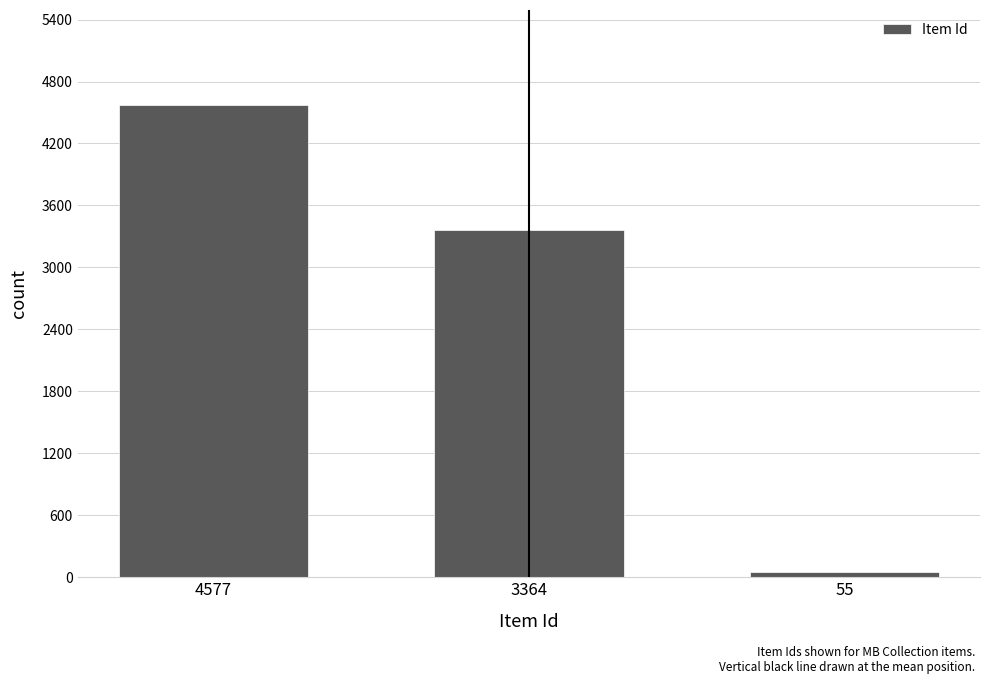

Reading left to right, what are all the values shown in this chart?

4577=4577	3364=3364	55=55